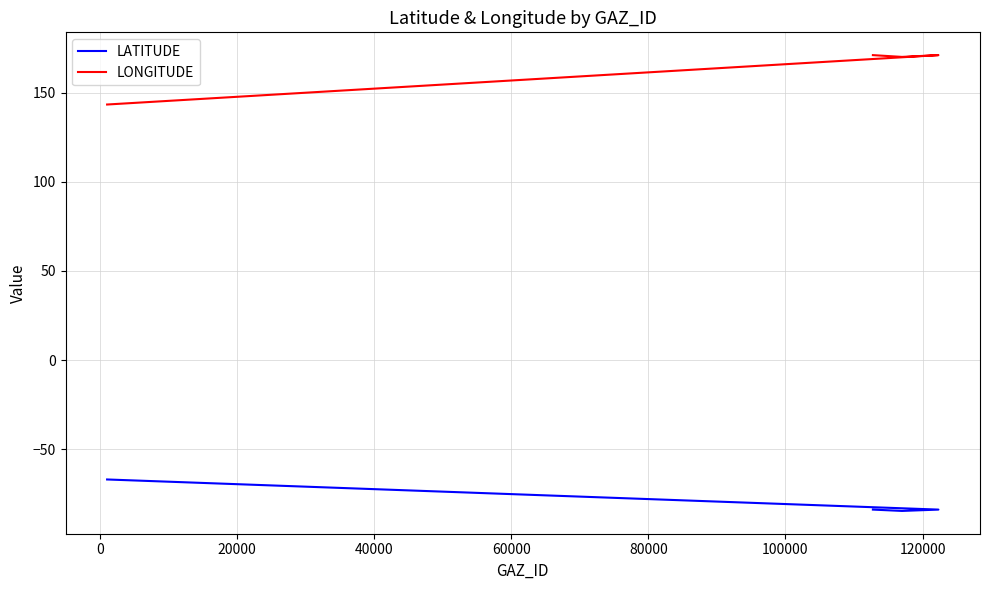

Reading left to right, what are all the values shown in this chart?

LATITUDE: -83.8	-84.5	-83.8	-66.9
LONGITUDE: 171.0	170.0	171.0	143.3